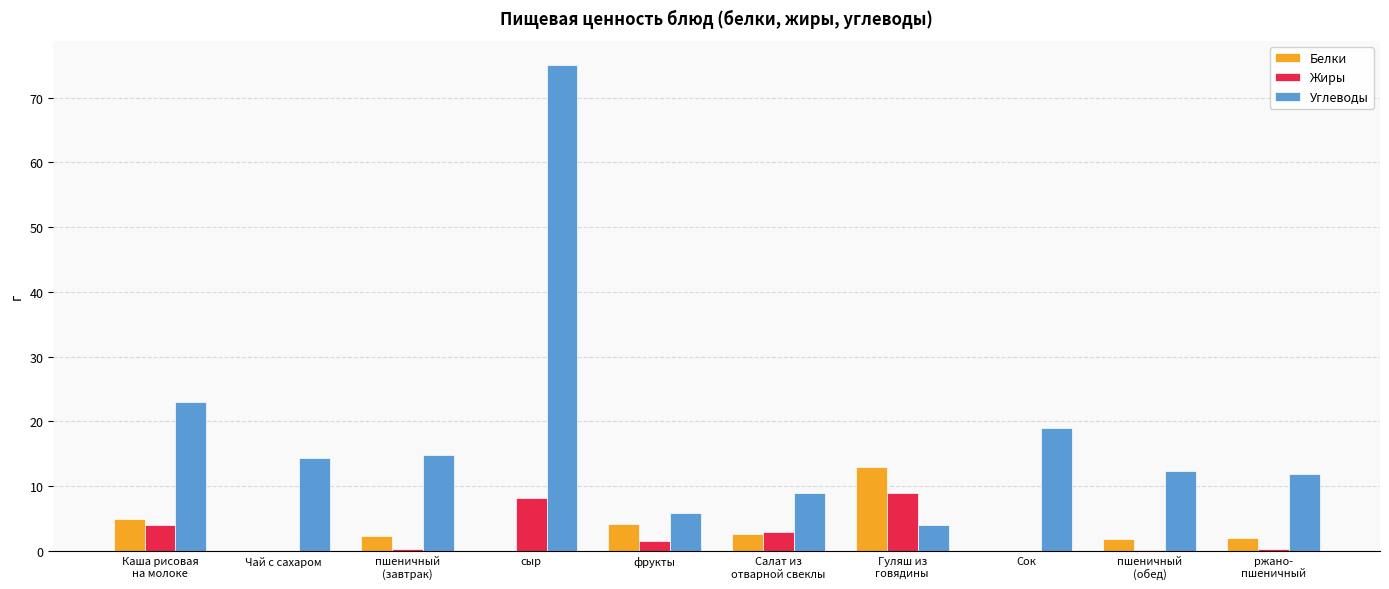

What are all the series names shown in the legend?

Белки, Жиры, Углеводы